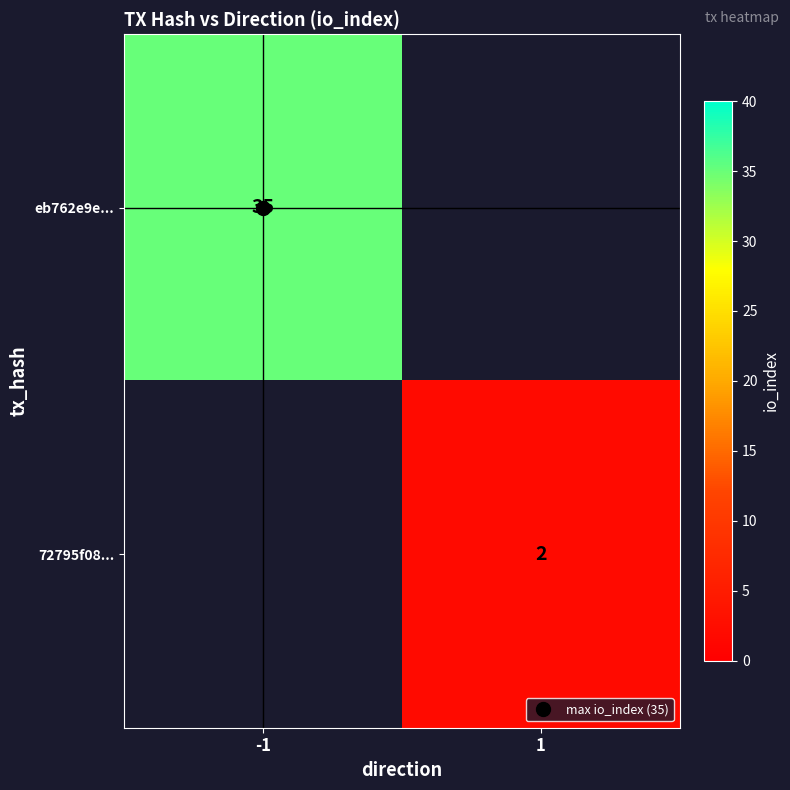

Is the value of eb762e9e... at 1 greater than the value of 72795f08... at 1?

No